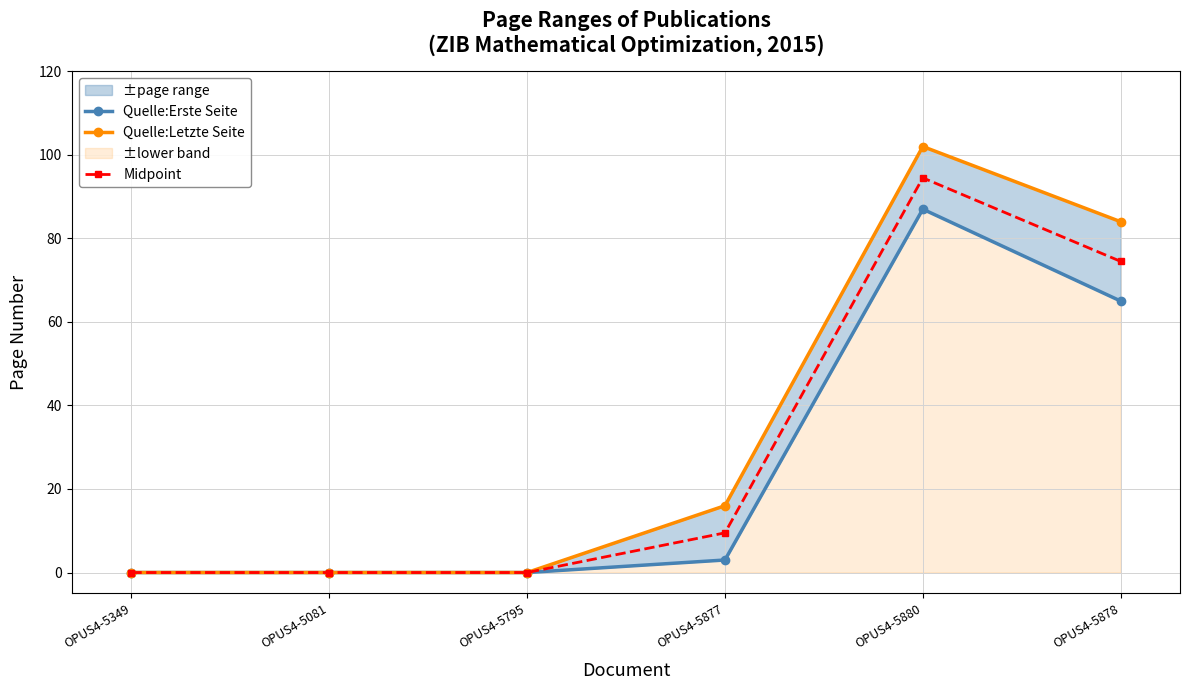

What is the value of the Midpoint point at the 4th from the left?

9.5